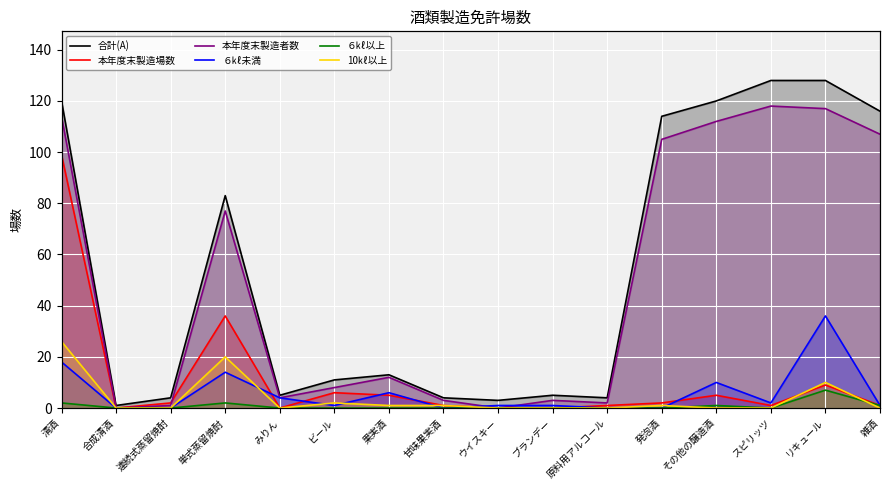

What is the label of the 1st point from the right?

雑酒